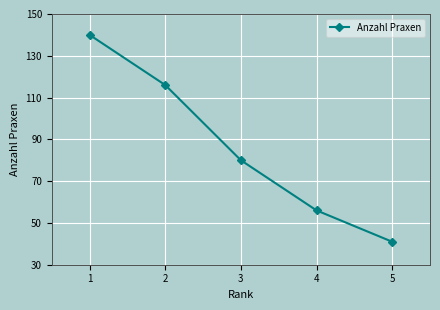

What is the maximum value shown in the chart?

140